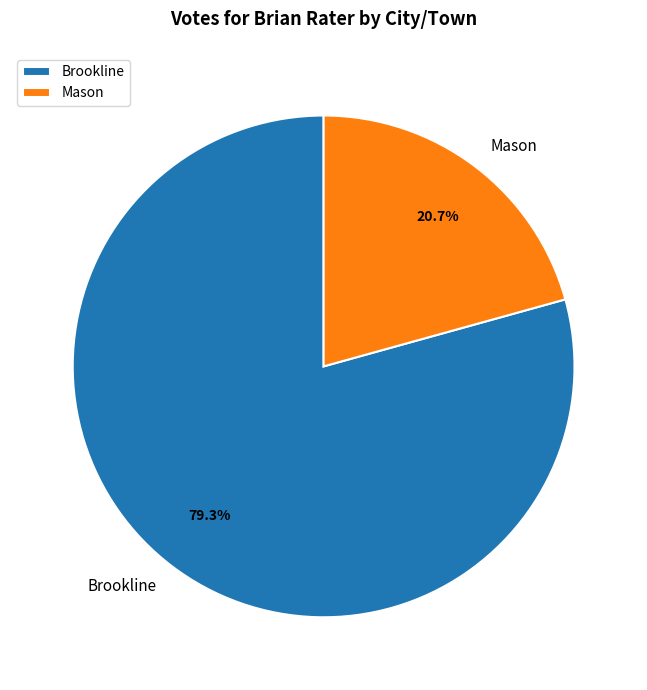

What is the ratio of the value at Brookline to the value at Mason?

3.8